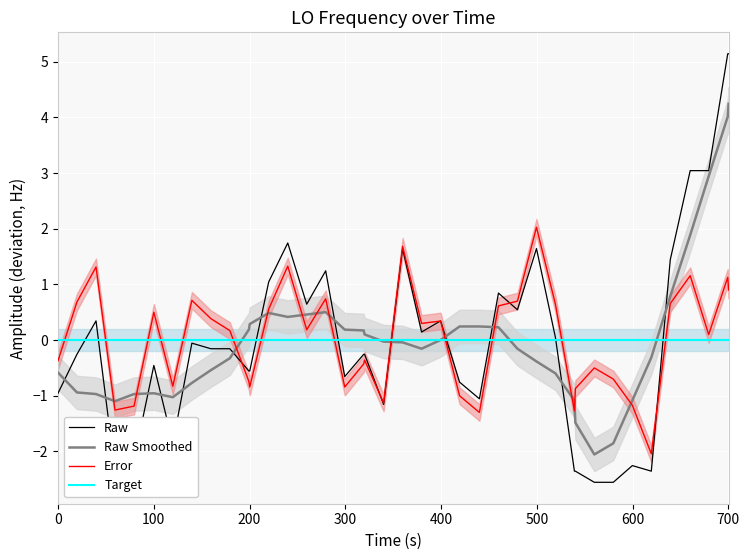

Which series ends up on top after the final intersection of Error and Target?

Error